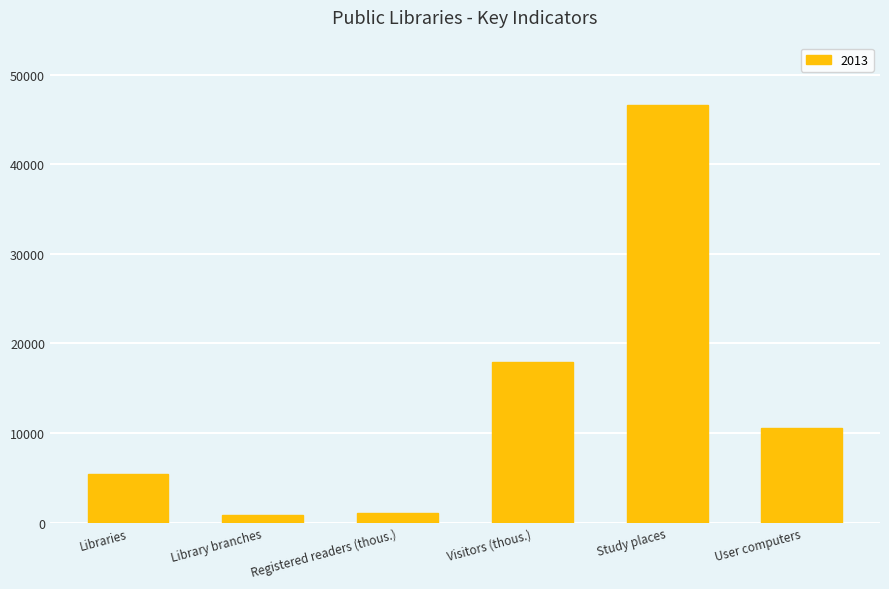

What is the change in value from Libraries to Visitors (thous.)?

+12565.8